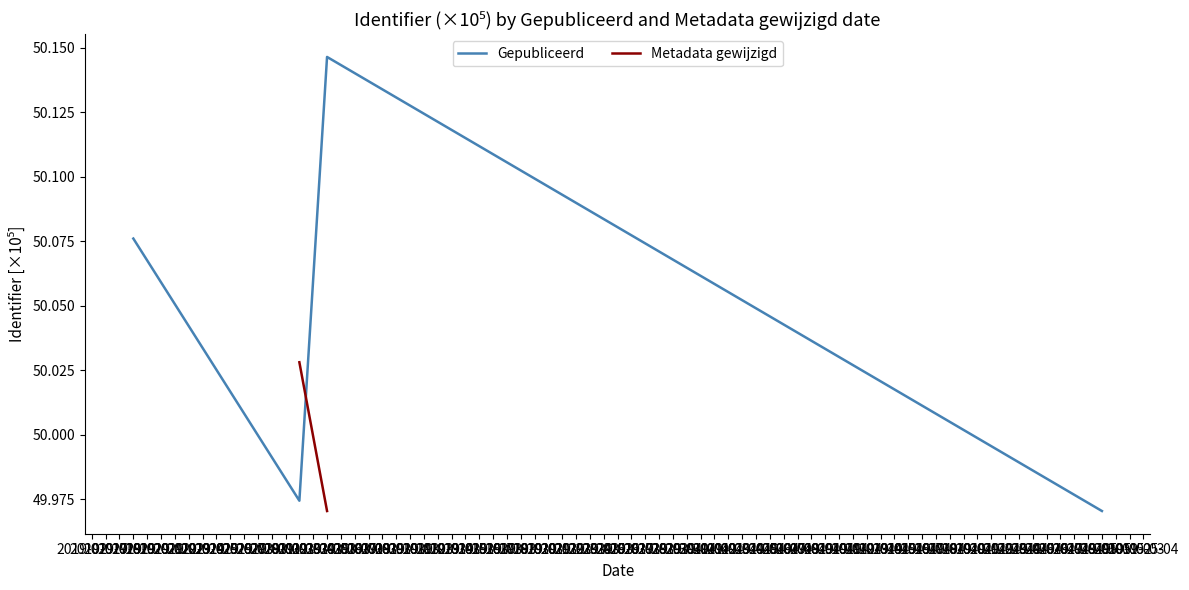

True or false: Gepubliceerd has more than 0 points higher than both neighbors.

True